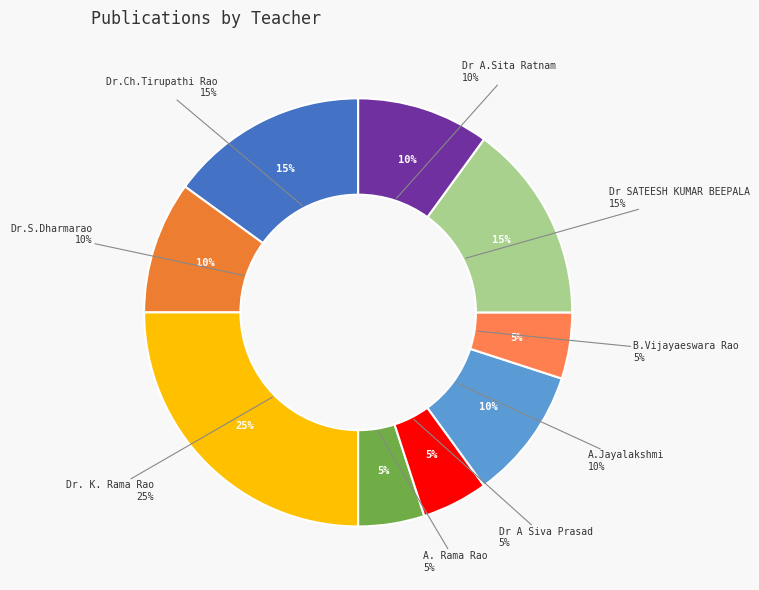

Is there any slice that represents more than half of the pie?

No